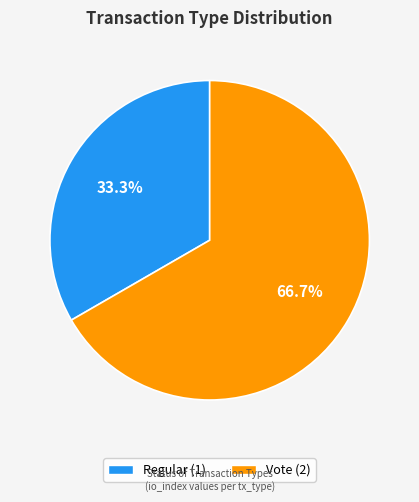

What percentage is the Vote slice, to the nearest percent?

67%